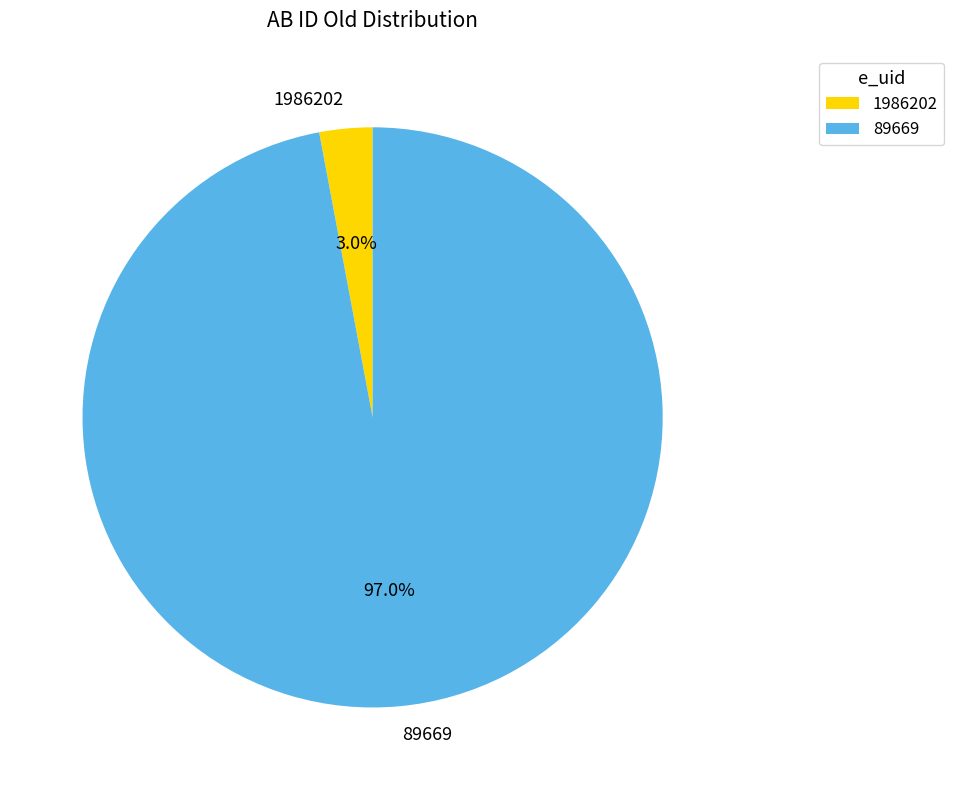

How many slices are in this pie chart?

2